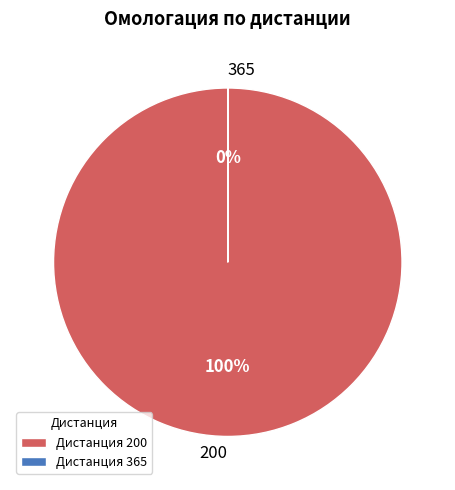

Do 365 and 200 together represent more than half of the pie?

Yes